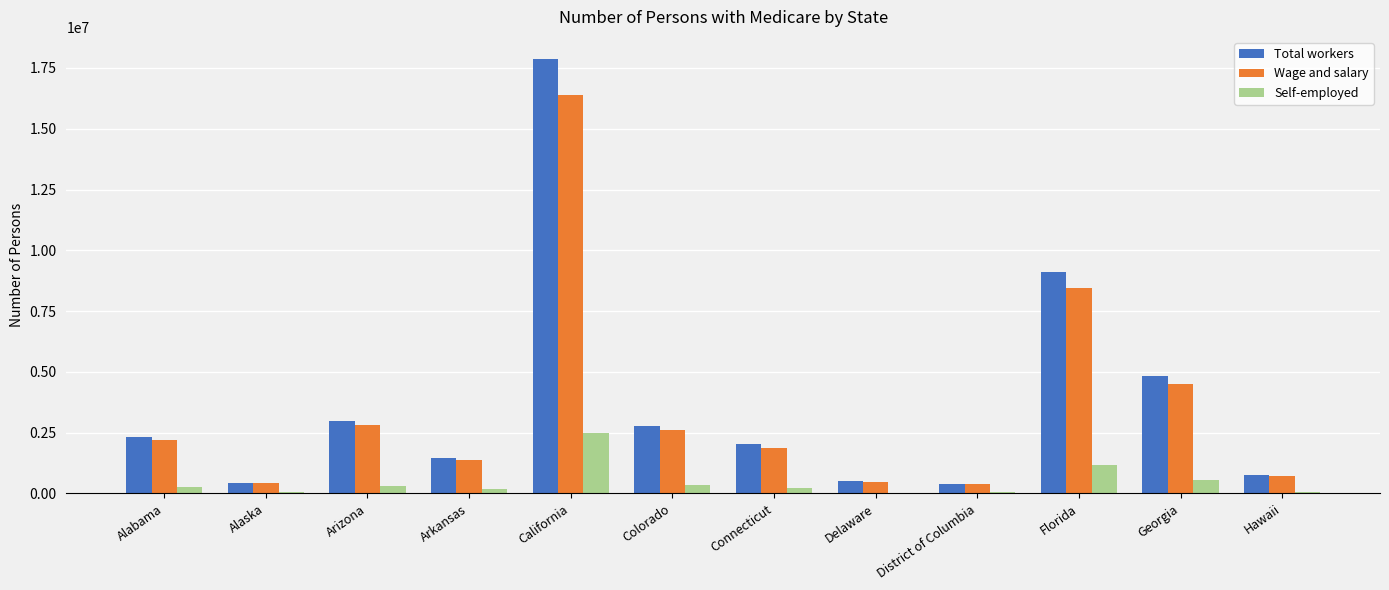

Between Delaware and Georgia, which series saw the biggest shift?

Total workers